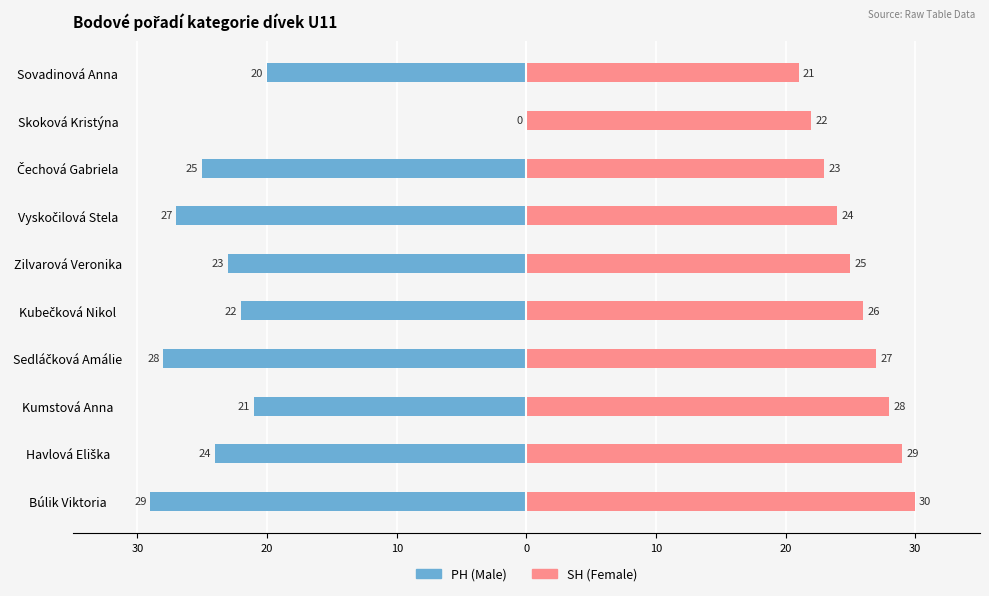

Where does the PH (Male) series first go above -23?

Kumstová Anna